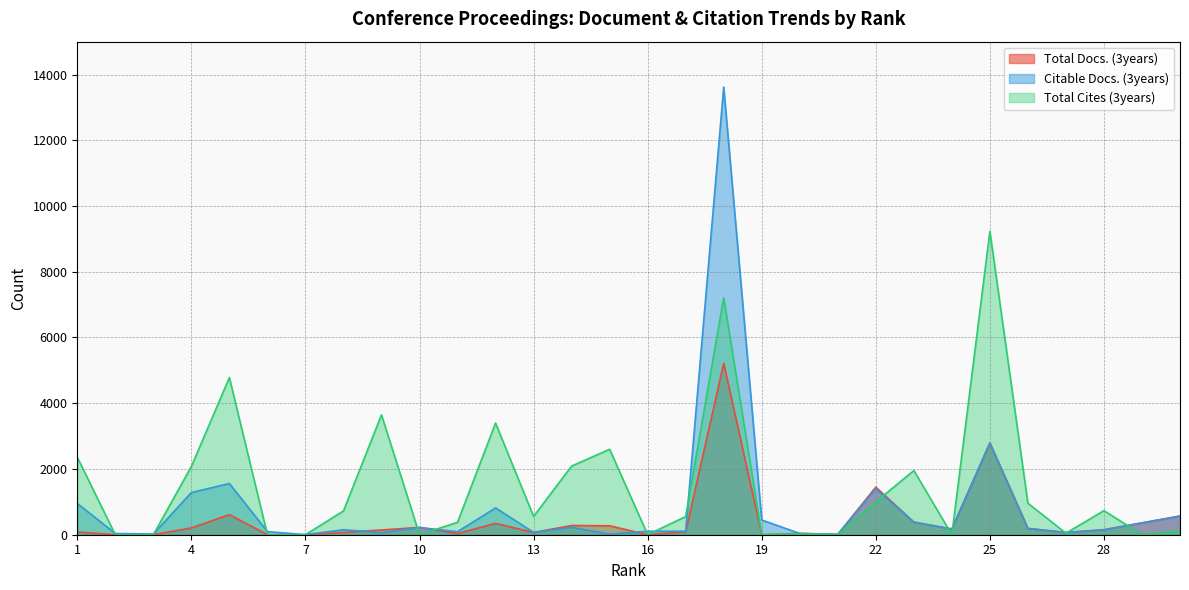

True or false: Total Cites (3years) has more than 2 points higher than both neighbors.

True